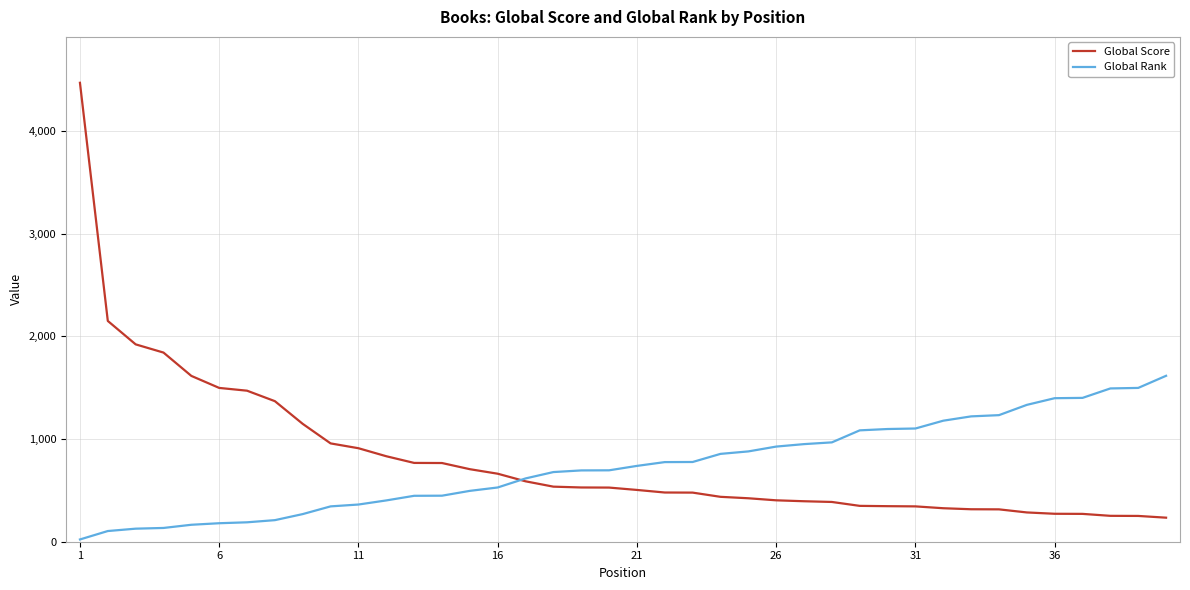

What is the minimum value for Global Score?

234